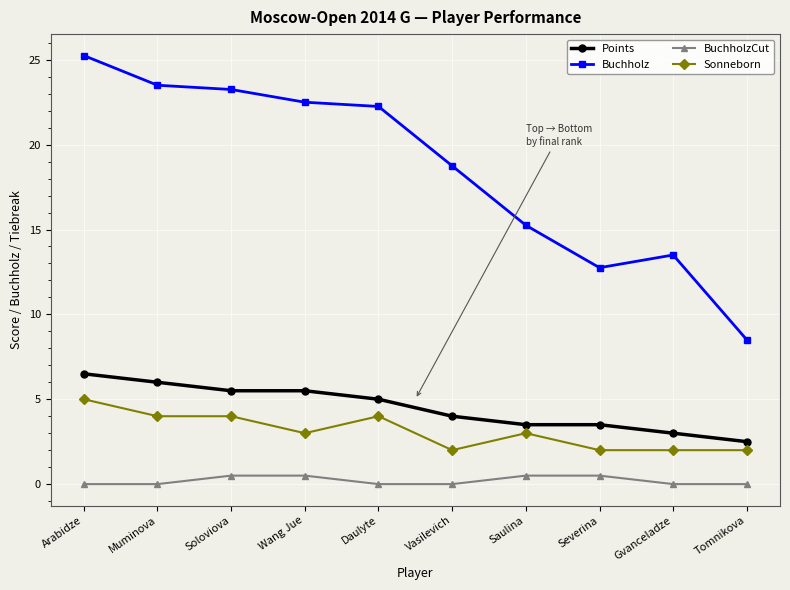

At which category does the chart reach its peak across all series?

Arabidze